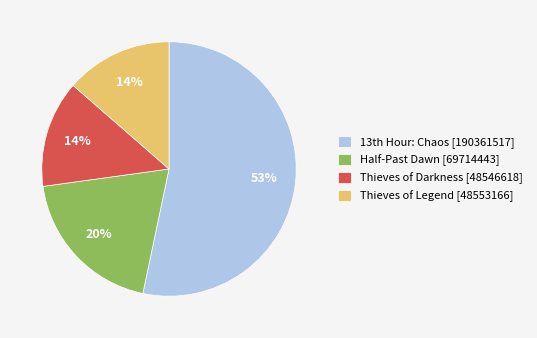

Approximately how many times larger is the value at Half-Past Dawn [69714443] compared to Thieves of Darkness [48546618]?

1.4